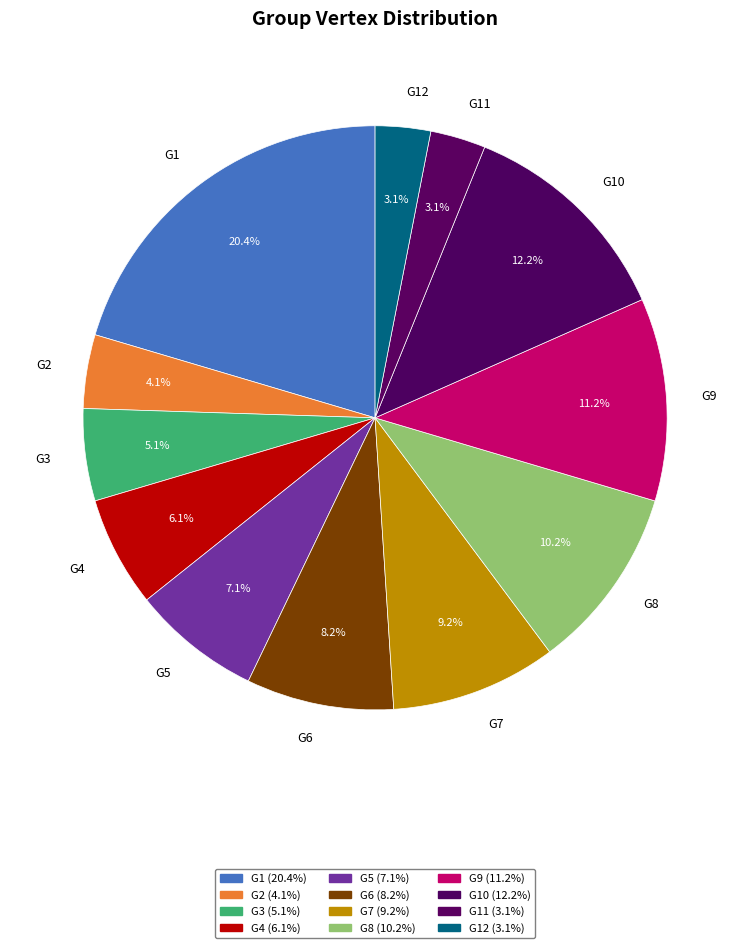

Is the sum of G2 and G9 greater than half?

No